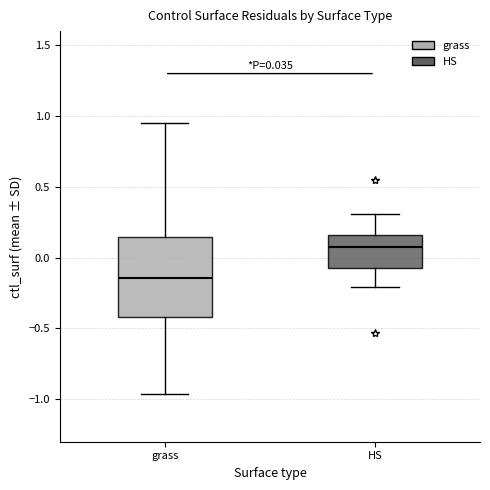

Which box's median line is the highest?

HS